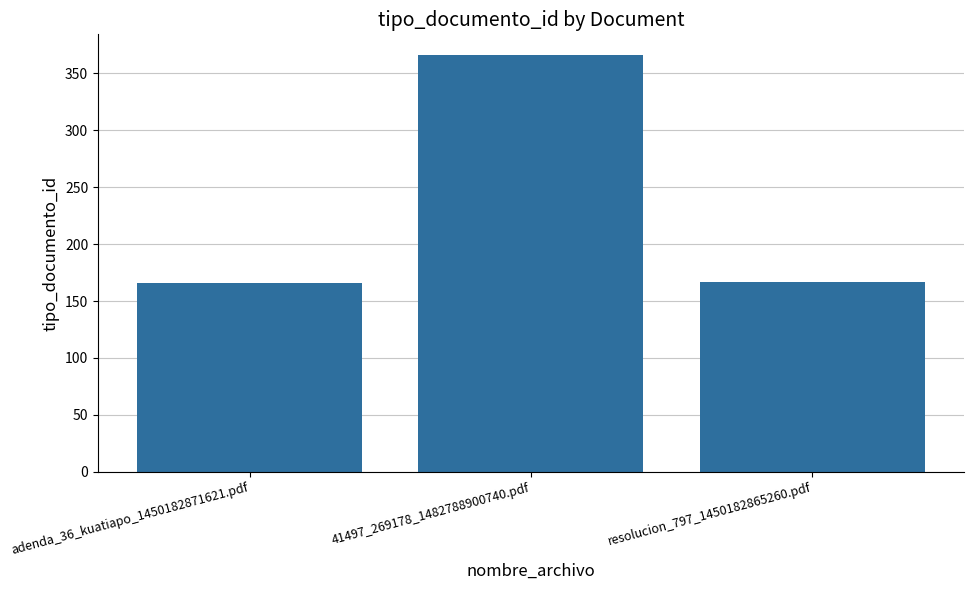

What is the sum of all values?

699